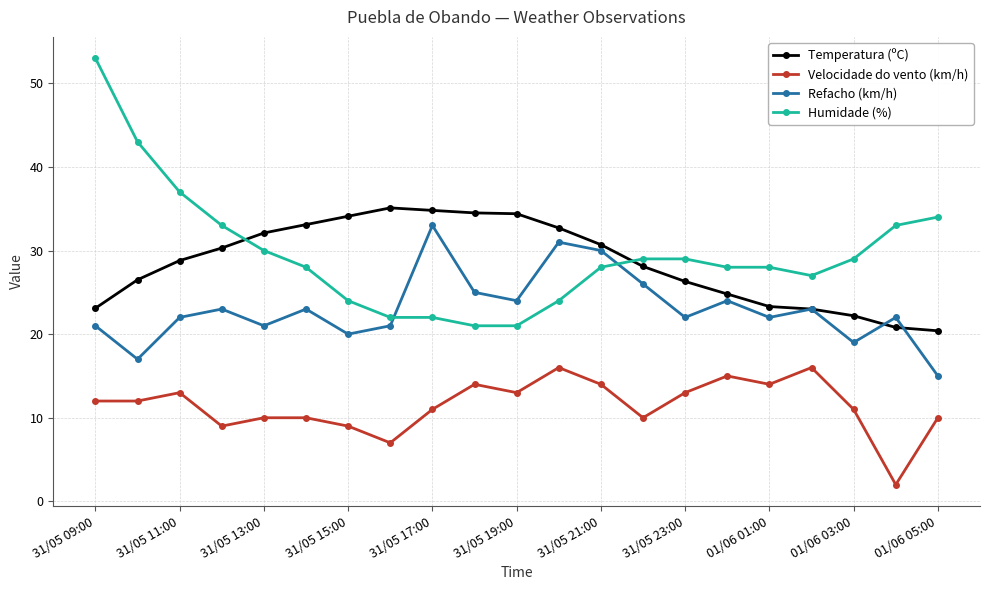

What is the difference between the maximum and minimum values in the Velocidade do vento (km/h) series?

14.0